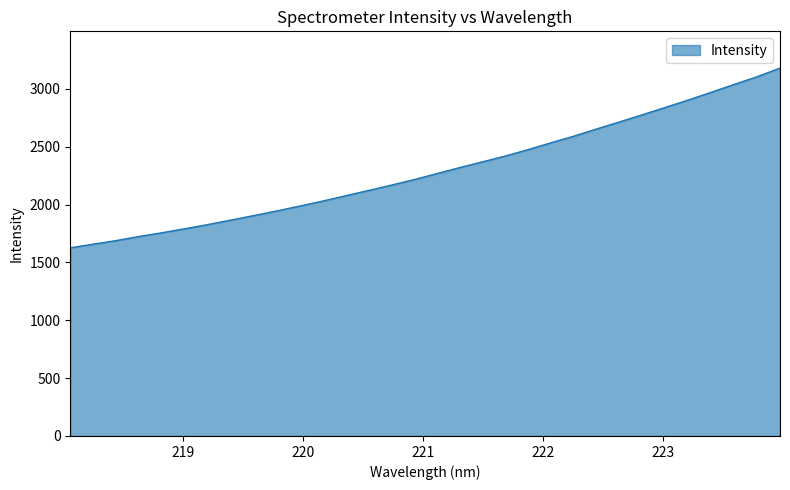

How many lines are shown in the chart?

1